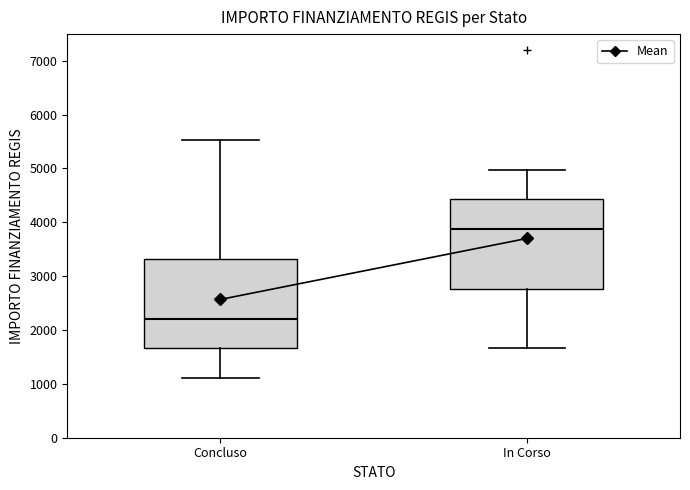

Reading left to right, read every box against the y-axis: the position of its median line, the range the box covers, and the ends of its whiskers. The values are not printed on the chart, so give them approximately, as read against the axis.

Concluso: median 2200, box 1700 to 3300, whiskers 1100 to 5500
In Corso: median 3900, box 2800 to 4400, whiskers 1700 to 5000